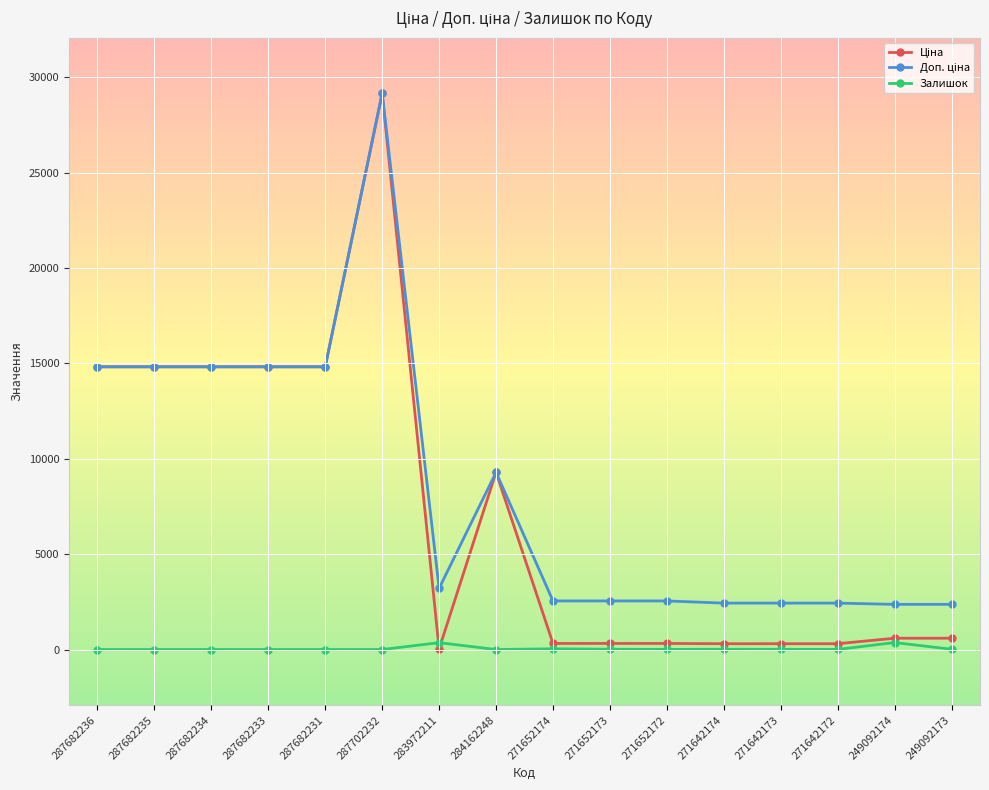

How many data points in Залишок are less than 5?

7